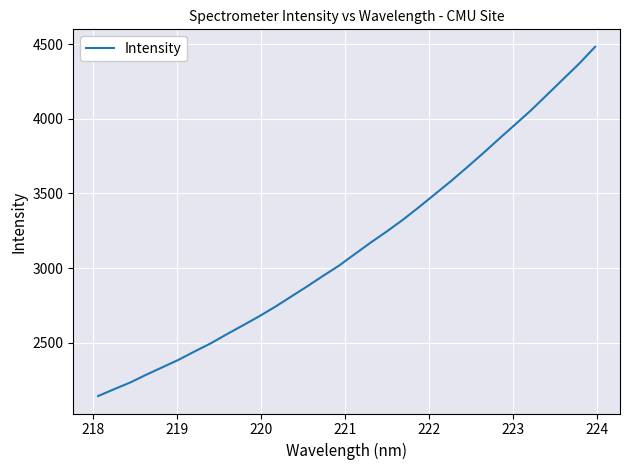

What is the difference between the maximum and minimum values?

2338.5